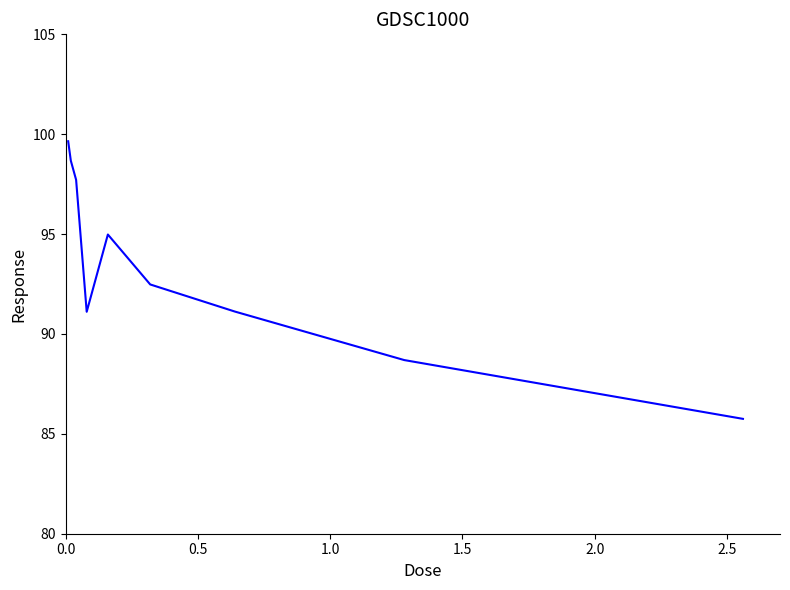

What is the minimum value shown in the chart?

85.8